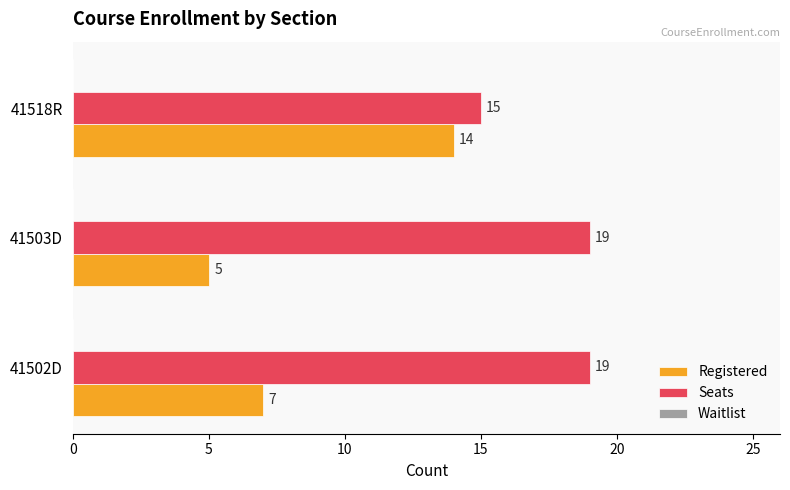

Which series has the largest total across all categories?

Seats